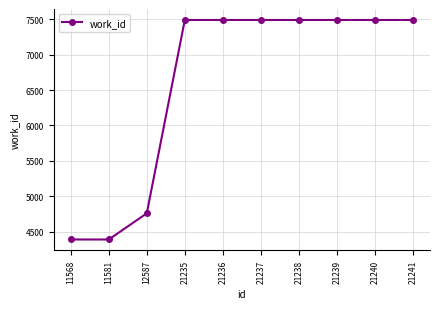

What value does the data have at 21235, to the nearest 100?

7500